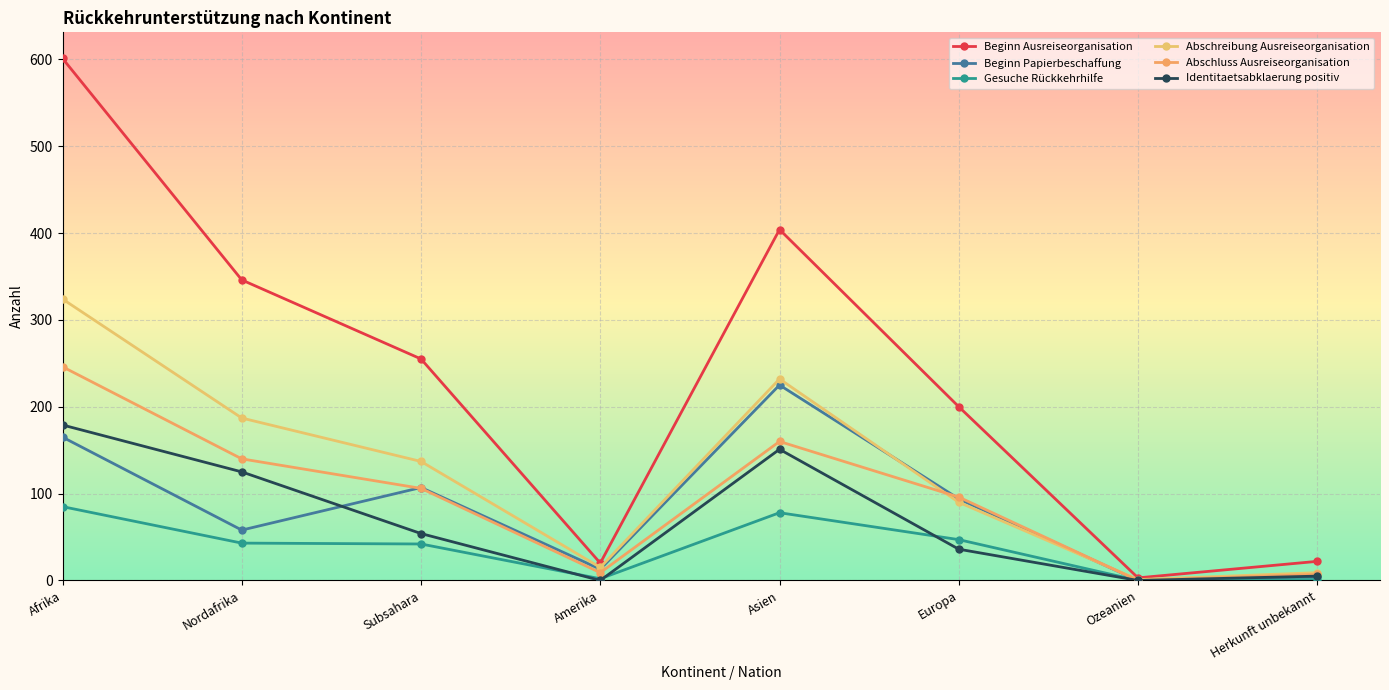

How many lines are shown in the chart?

6